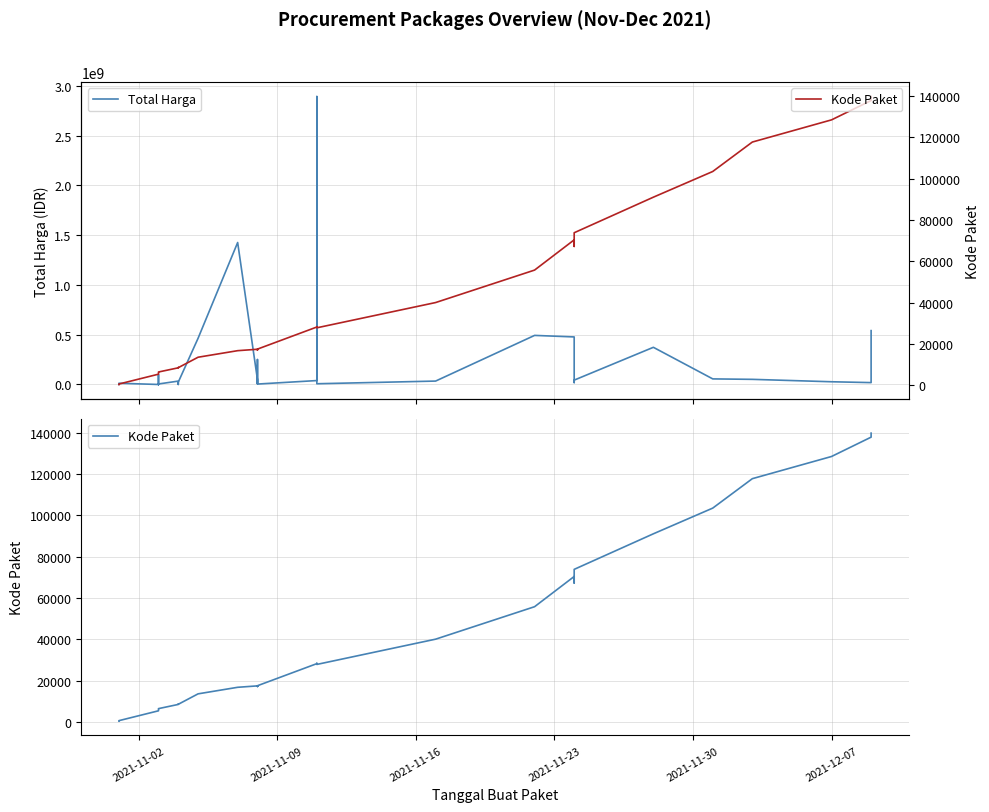

Reading left to right, what are all the values shown in this chart?

Total Harga: 333600	12453900	78000	98772570	2772000	265000	4672200	182000	8742500	5129000	34000000	32441200	577875	23653000	464002100	1425867900	49730040	9180000	15513960	250350000	4350000	39440000	2892122000	7401240	34292000	493000000	477600000	19175000	43859200	373404000	56152800	51601000	27412000	18900000	541071000
Kode Paket: 464	675	5449	5997	6214	6246	6300	6350	6397	6503	8530	8646	8668	8601	13652	16823	17509	17272	17283	17238	17580	28271	28425	27891	40112	55826	70453	67279	73894	91101	103541	117783	128516	137876	139817